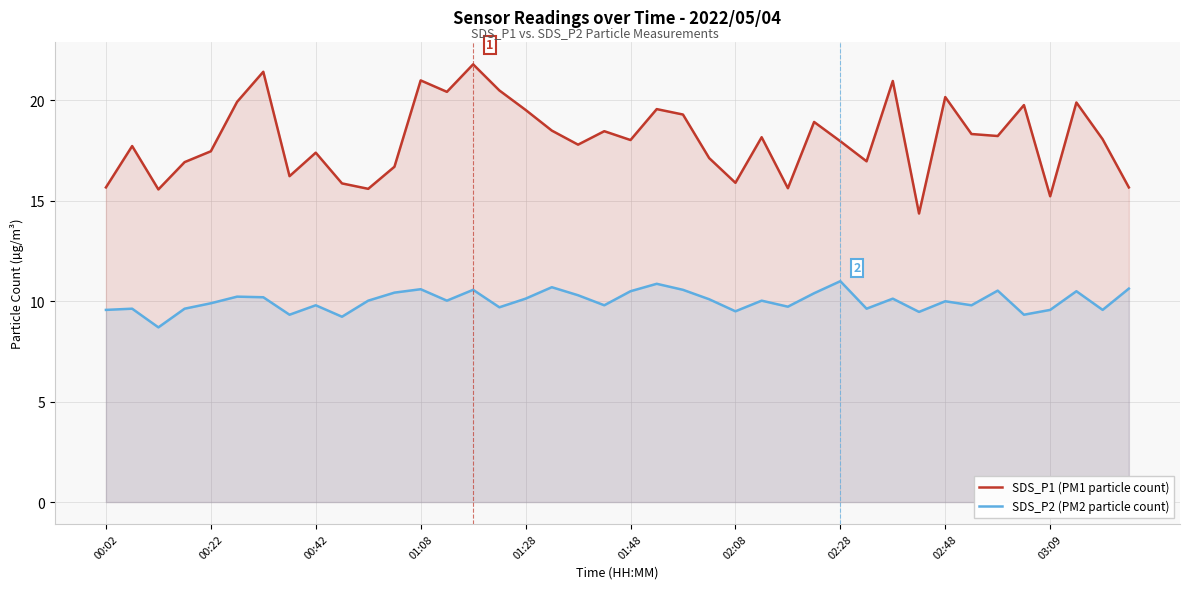

Reading right to left, list all the values displayed in this chart.

SDS_P1 (PM1 particle count): 15.7	18.1	19.9	15.2	19.8	18.2	18.3	20.2	14.4	21.0	17.0	18.0	18.9	15.6	18.2	15.9	17.1	19.3	19.6	18.0	18.5	17.8	18.5	19.5	20.5	21.8	20.4	21.0	16.7	15.6	15.9	17.4	16.2	21.4	19.9	17.5	16.9	15.6	17.7	15.7
SDS_P2 (PM2 particle count): 10.6	9.6	10.5	9.6	9.3	10.5	9.8	10.0	9.5	10.1	9.6	11.0	10.4	9.7	10.0	9.5	10.1	10.6	10.9	10.5	9.8	10.3	10.7	10.1	9.7	10.6	10.0	10.6	10.4	10.0	9.2	9.8	9.3	10.2	10.2	9.9	9.6	8.7	9.6	9.6